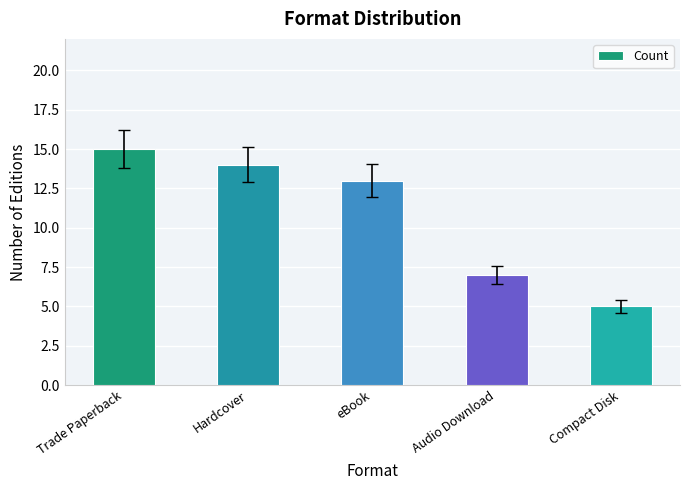

What is the difference between the maximum and minimum values?

10